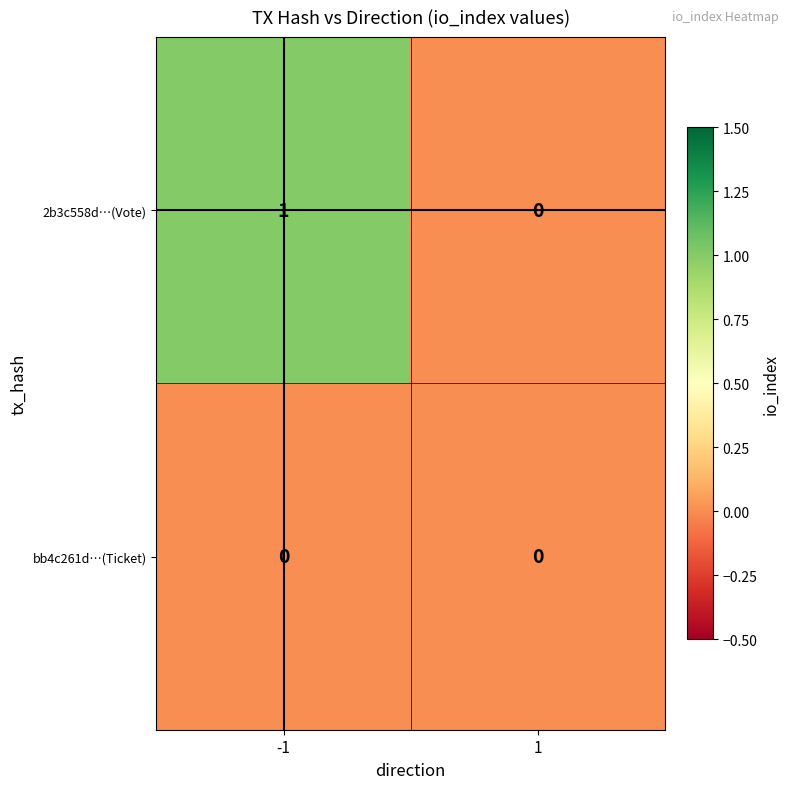

Which series has the largest total across all categories?

2b3c558d…(Vote)